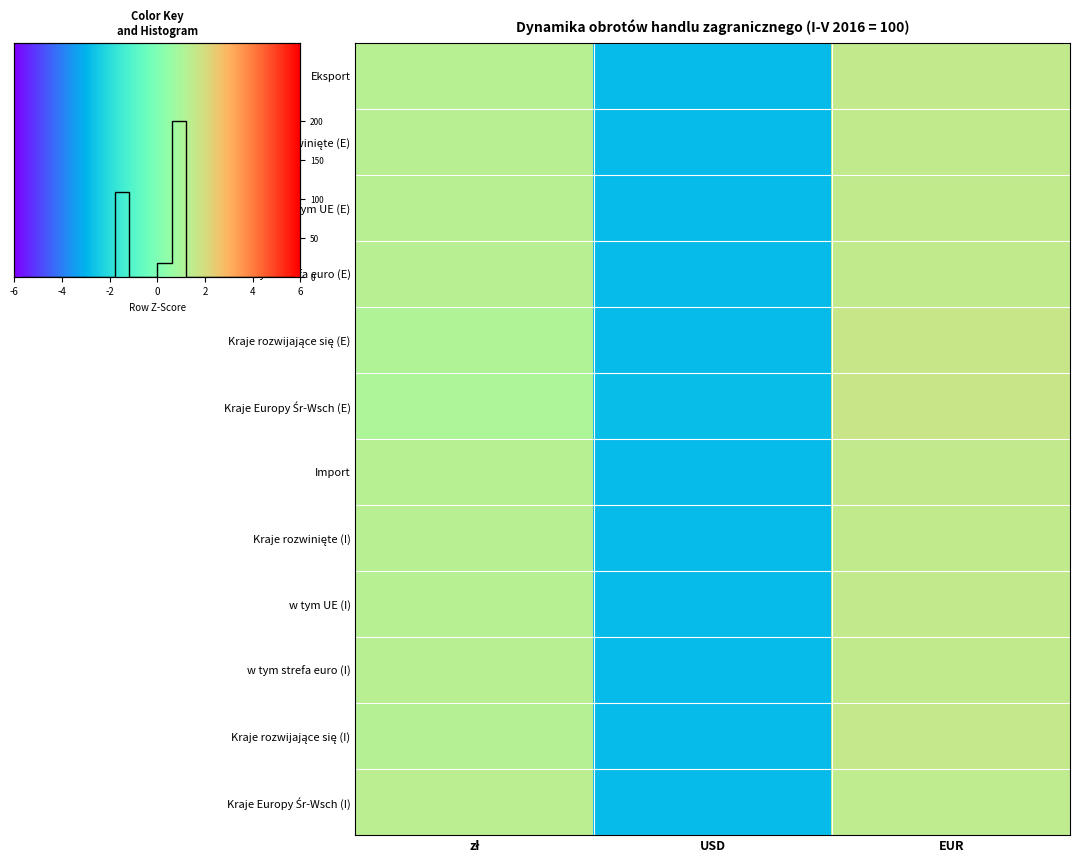

Between USD and EUR, which series saw the biggest shift?

Kraje Europy Śr-Wsch (E)